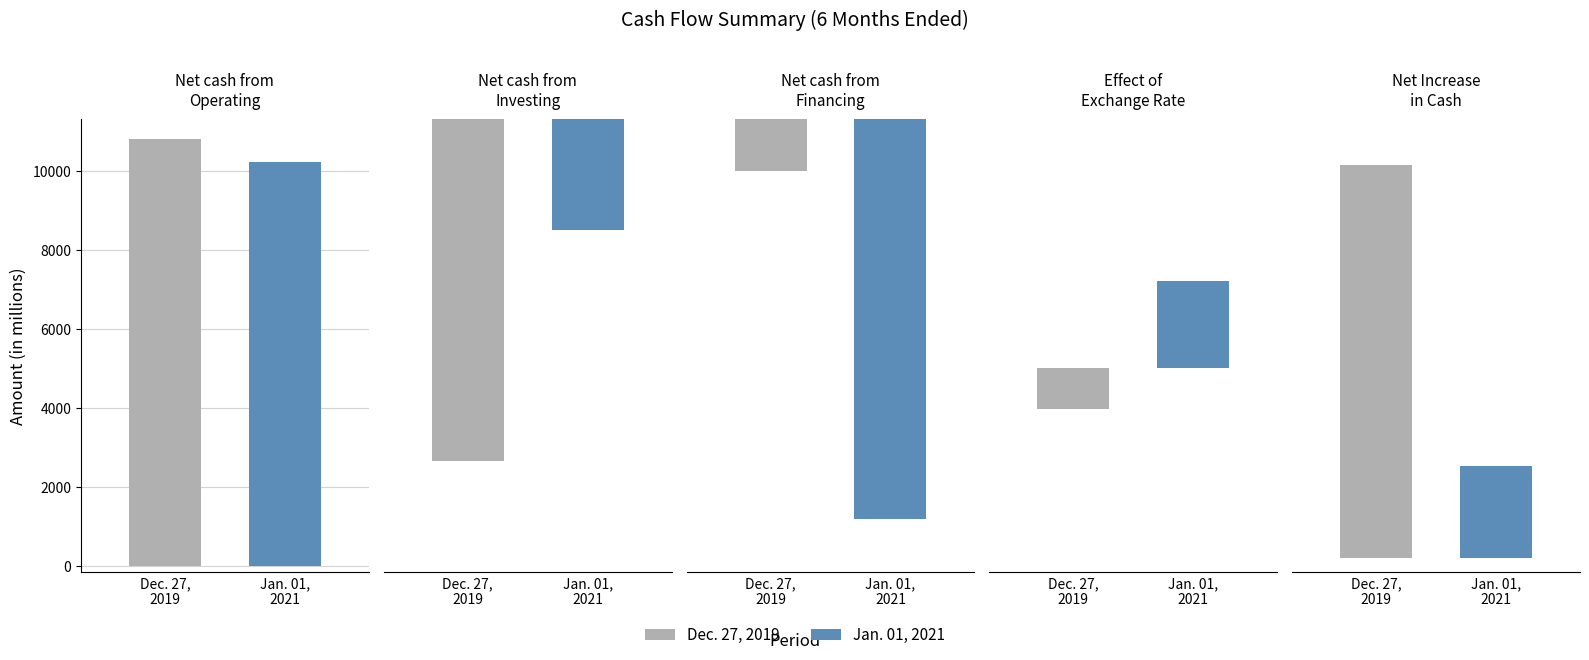

List the series in order of their peak value, highest first.

Dec. 27, 2019, Jan. 01, 2021